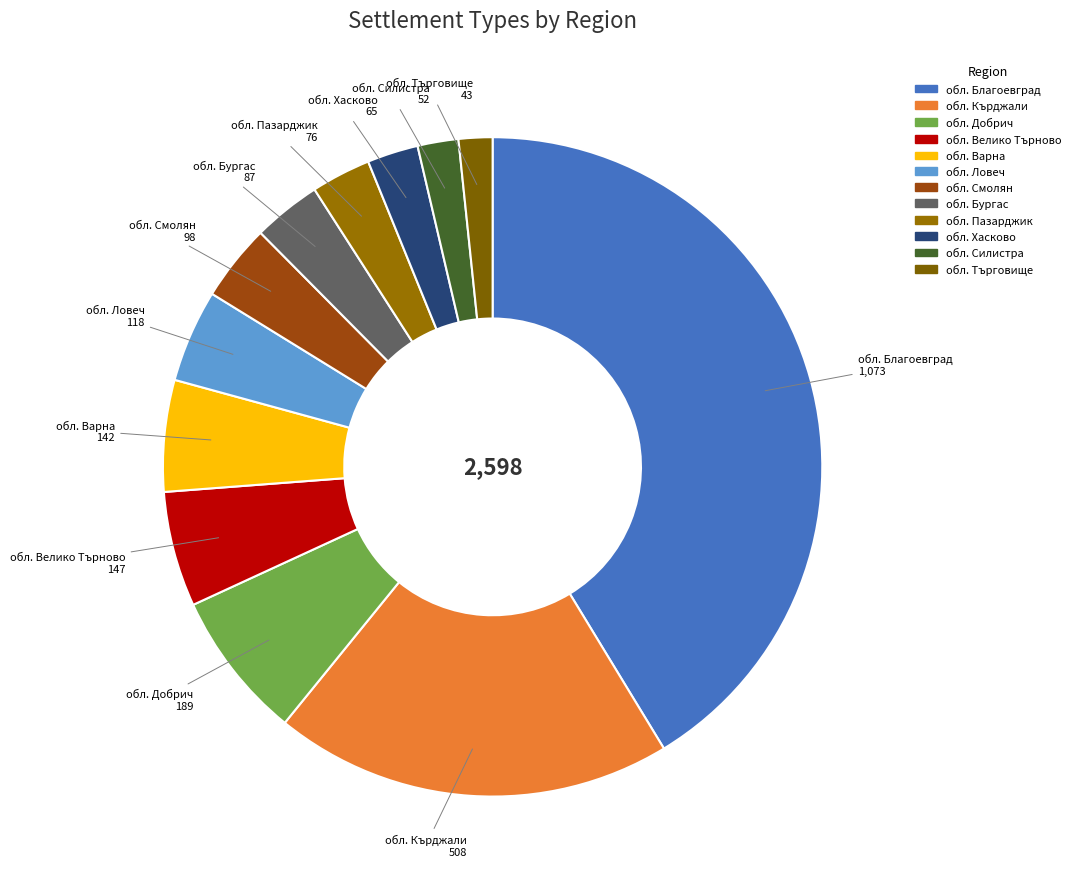

What is the largest slice in the pie chart?

обл. Благоевград